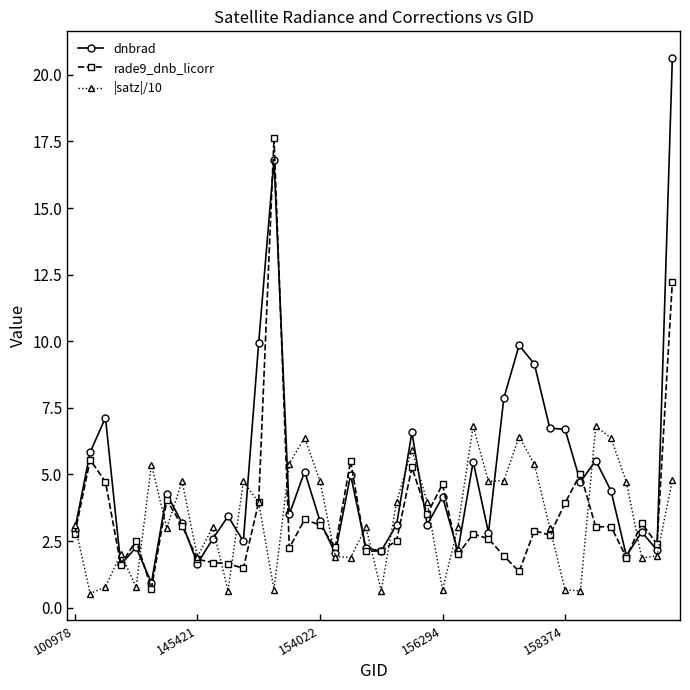

Which series has the largest range (max minus min)?

dnbrad